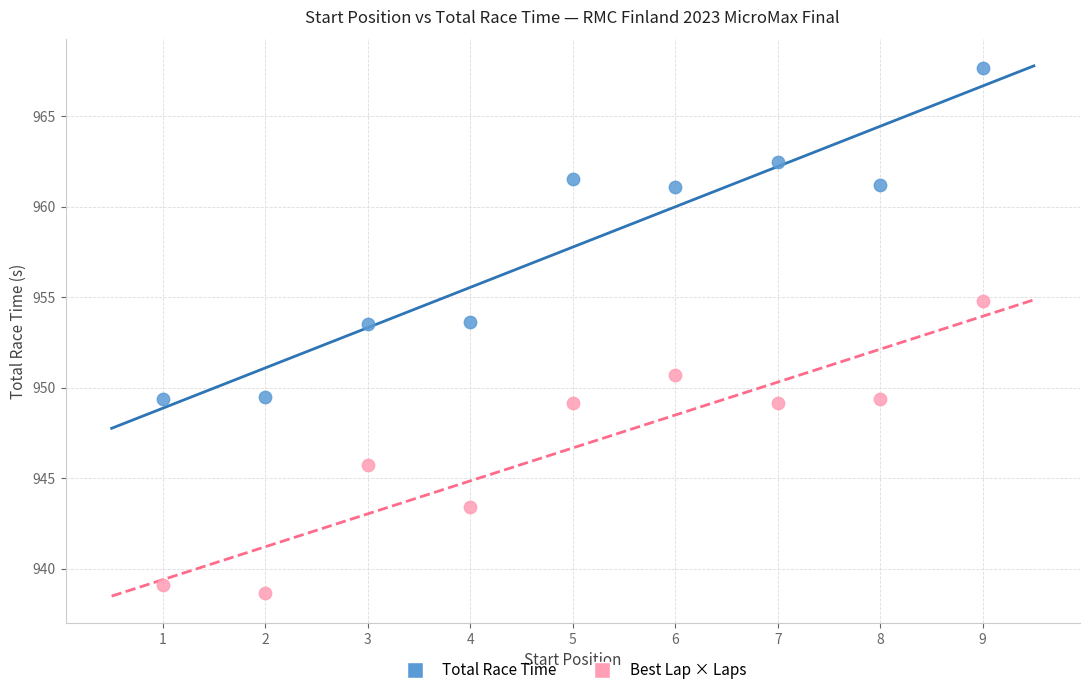

Which series has the largest Y range (max minus min)?

Total Race Time